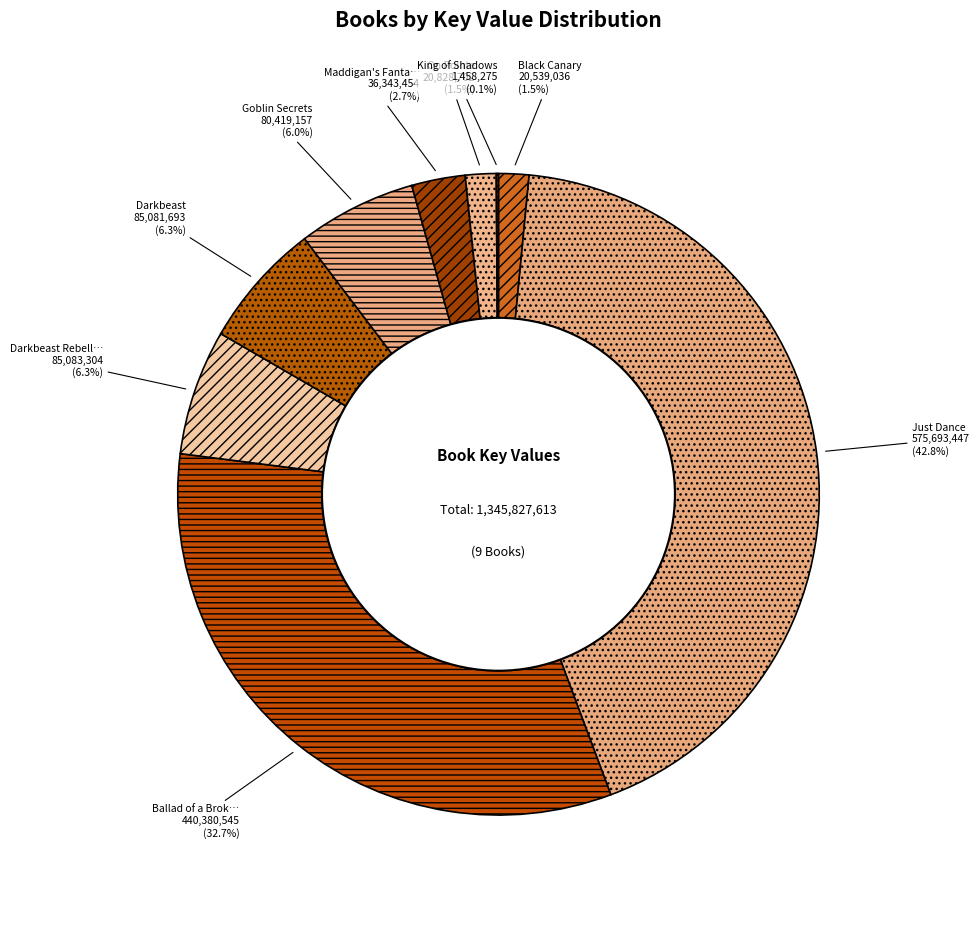

Rank the categories by value from highest to lowest.

Just Dance, Ballad of a Broken Nose, Darkbeast Rebellion, Darkbeast, Goblin Secrets, Maddigan's Fantasia, On Pointe, Black Canary, King of Shadows